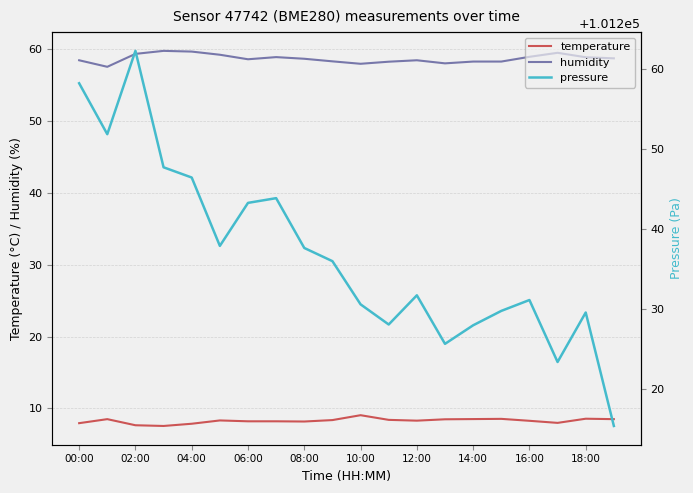

True or false: humidity and temperature intersect in this chart.

False